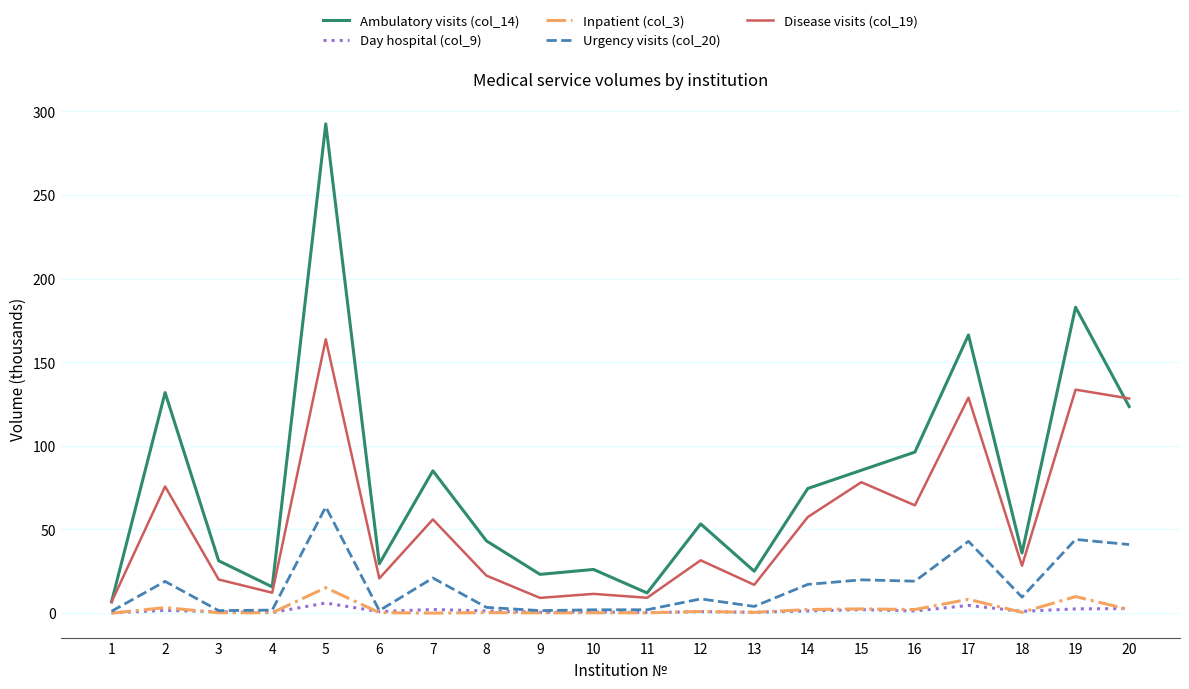

What is the greatest value displayed?

292.4